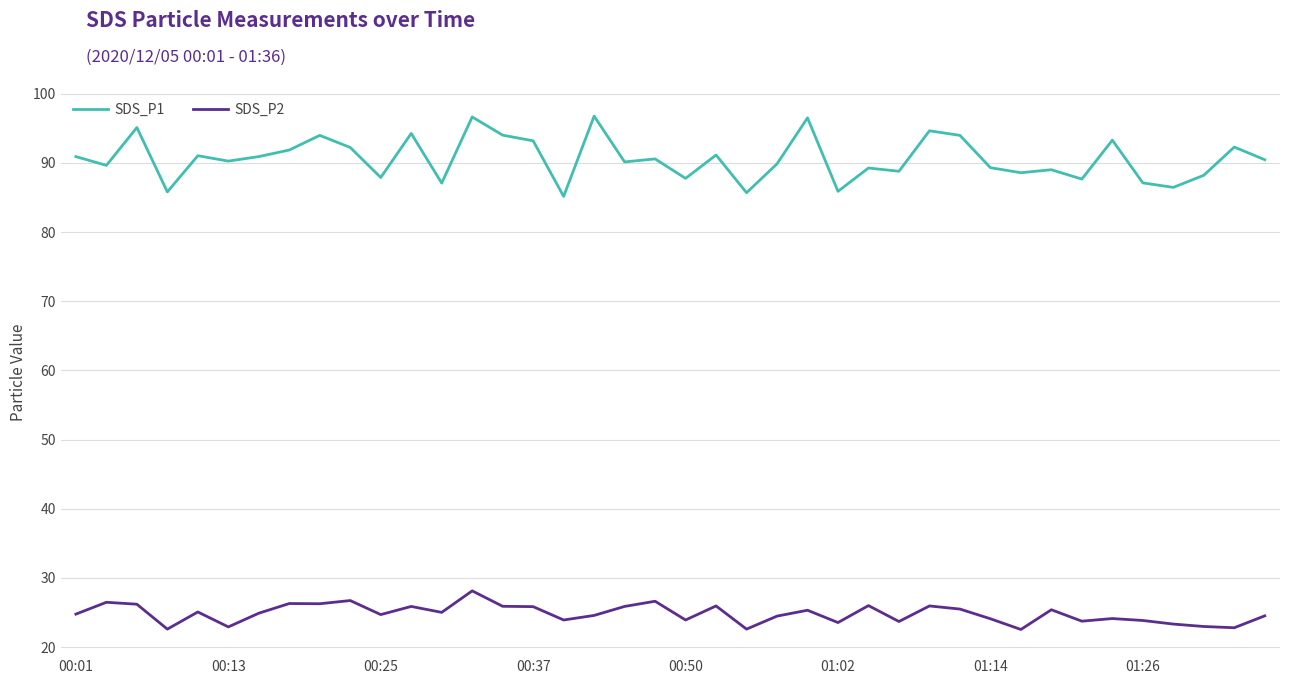

What is the sum of all SDS_P2 values?

993.1